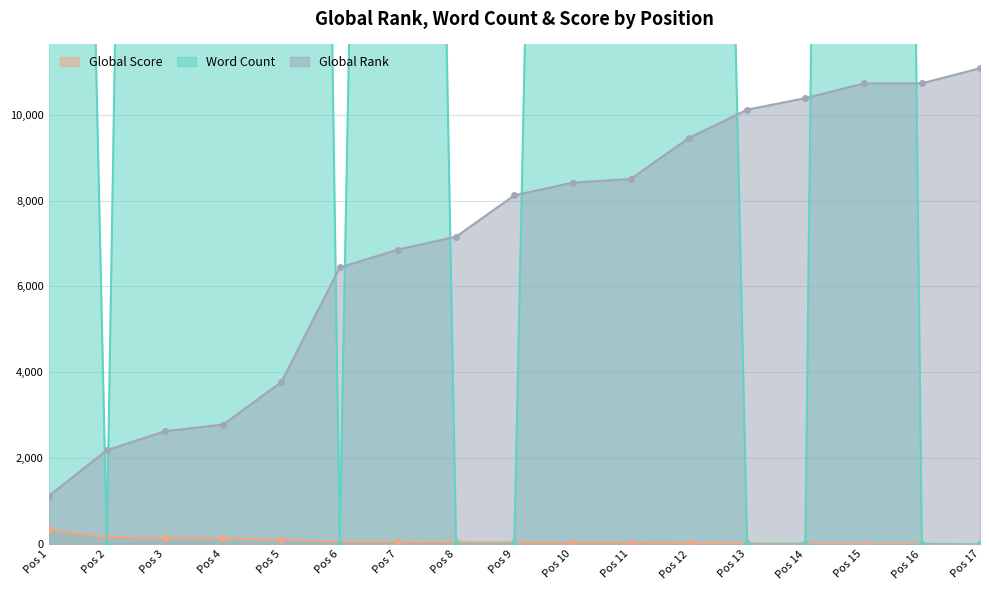

What is the value of the Global Rank point at the 5th from the left?

3777